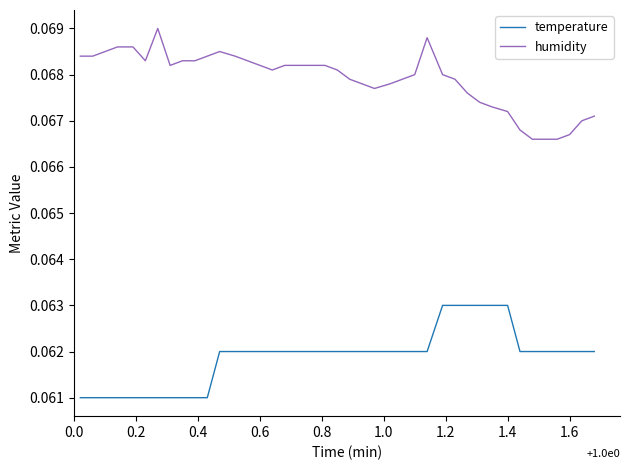

True or false: humidity and temperature intersect in this chart.

False